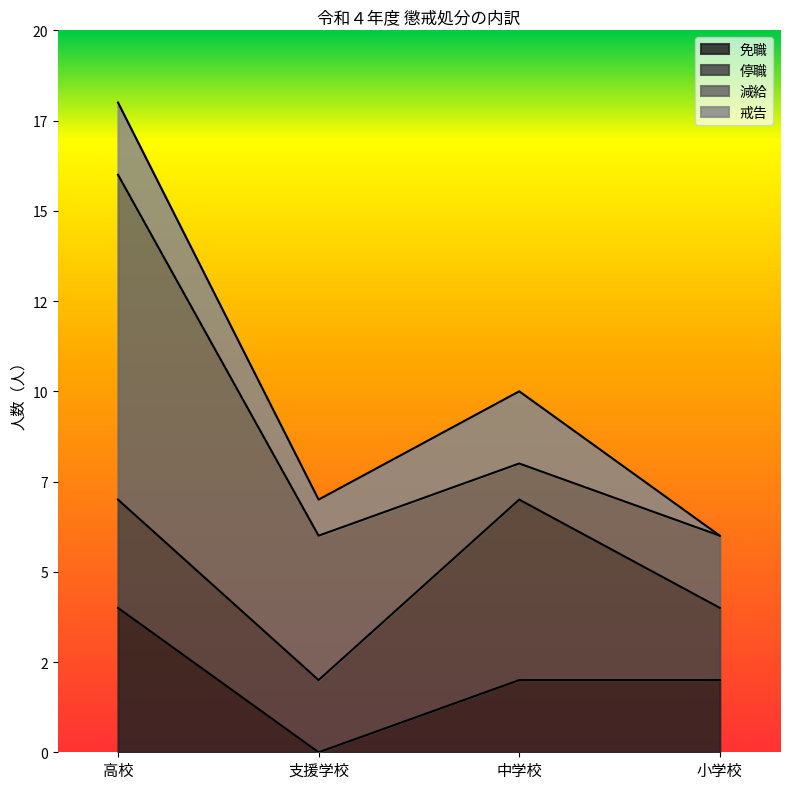

How many values in the 戒告 series are below 2?

2